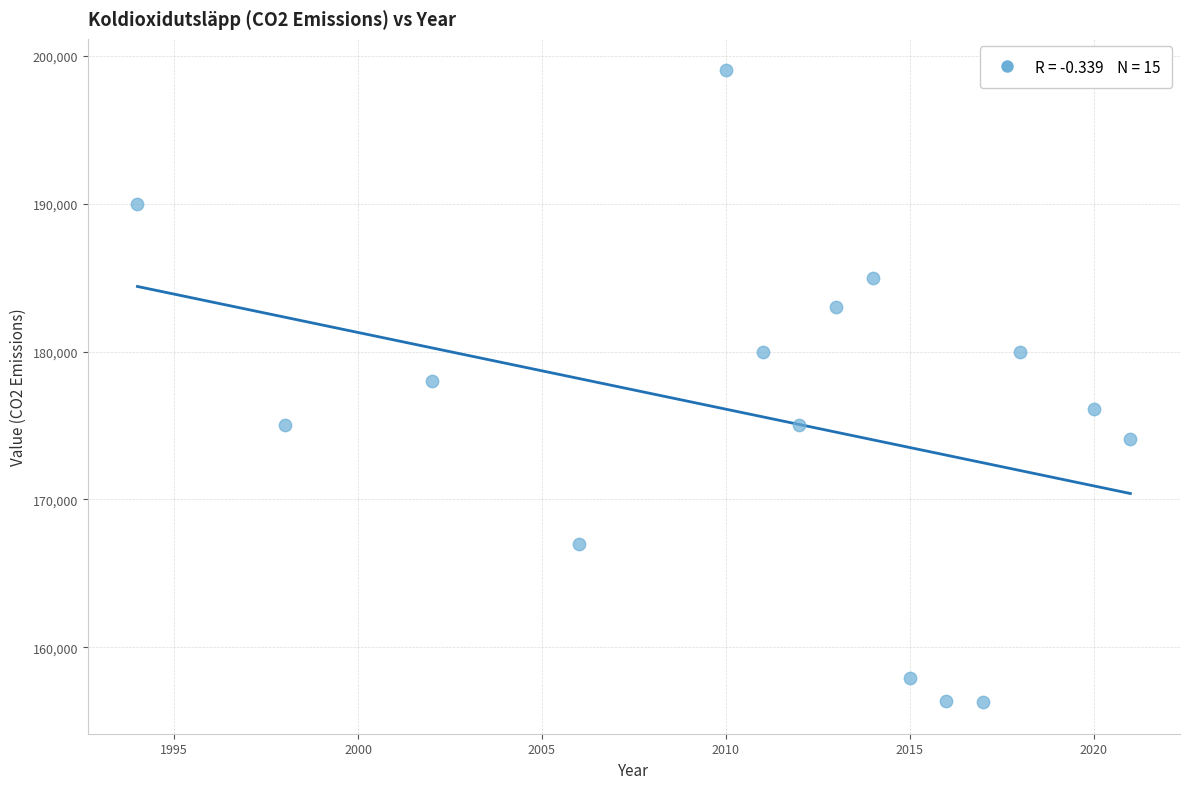

What is the range of X values (max minus min)?

27